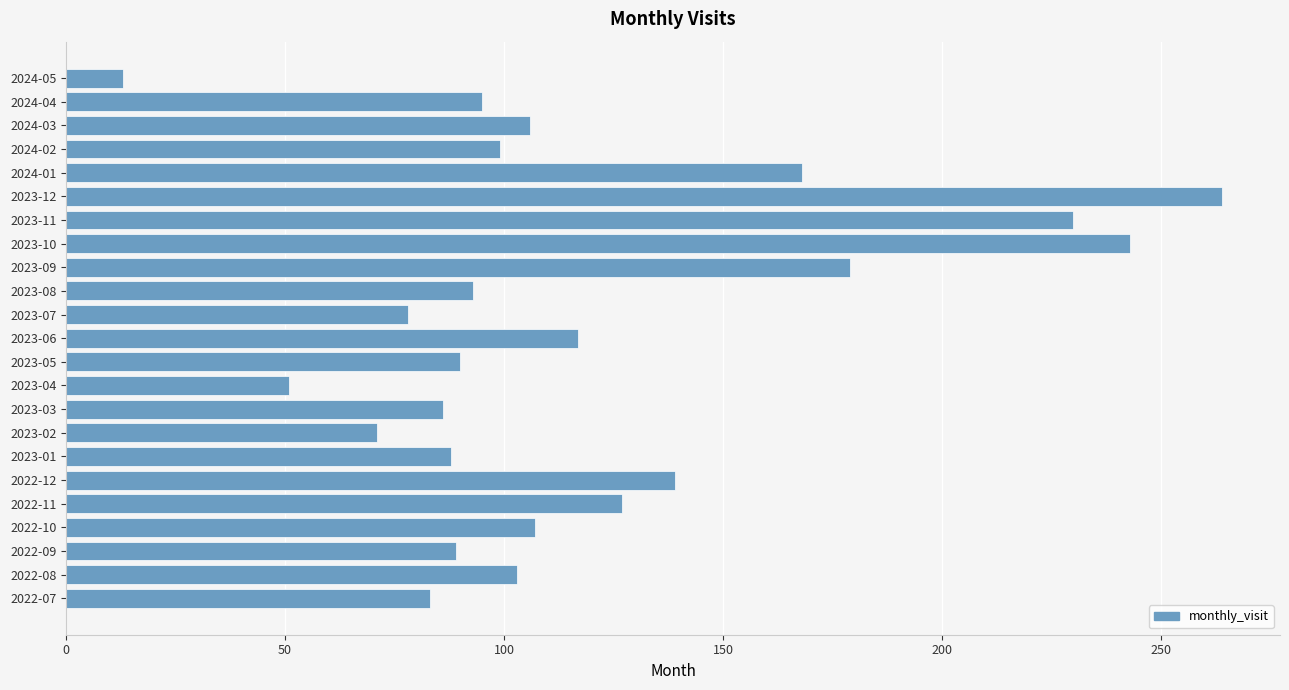

Does the chart contain any negative values?

No